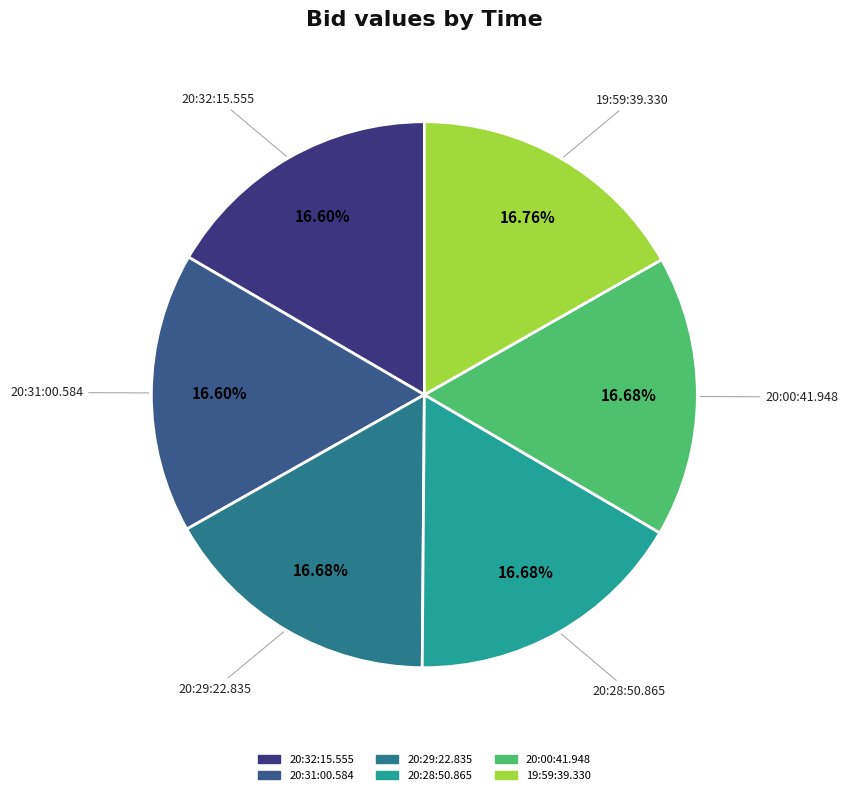

True or false: 20:32:15.555 accounts for 31% of the total.

False